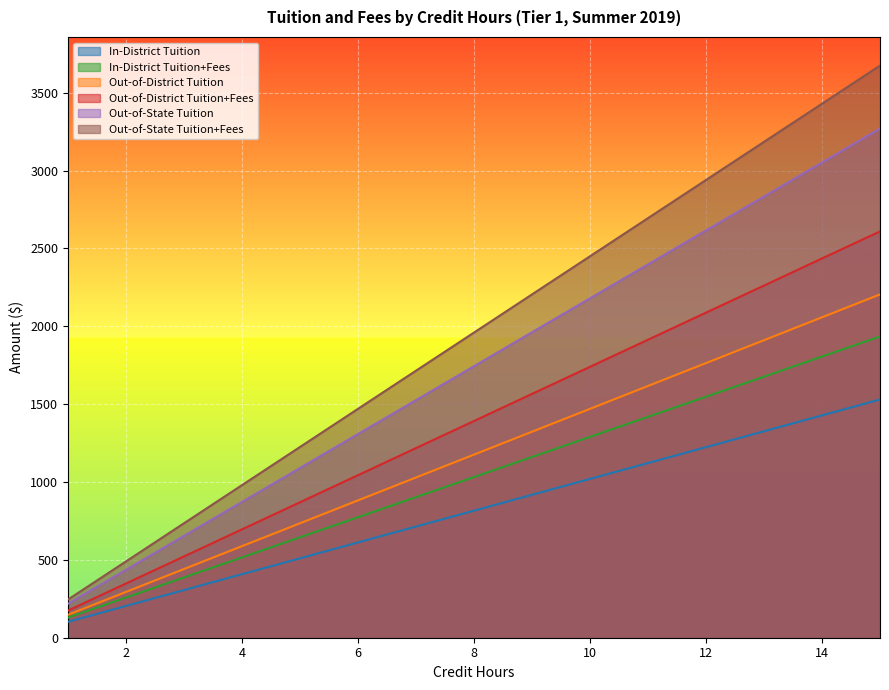

True or false: In-District Tuition+Fees and In-District Tuition cross at least once.

False